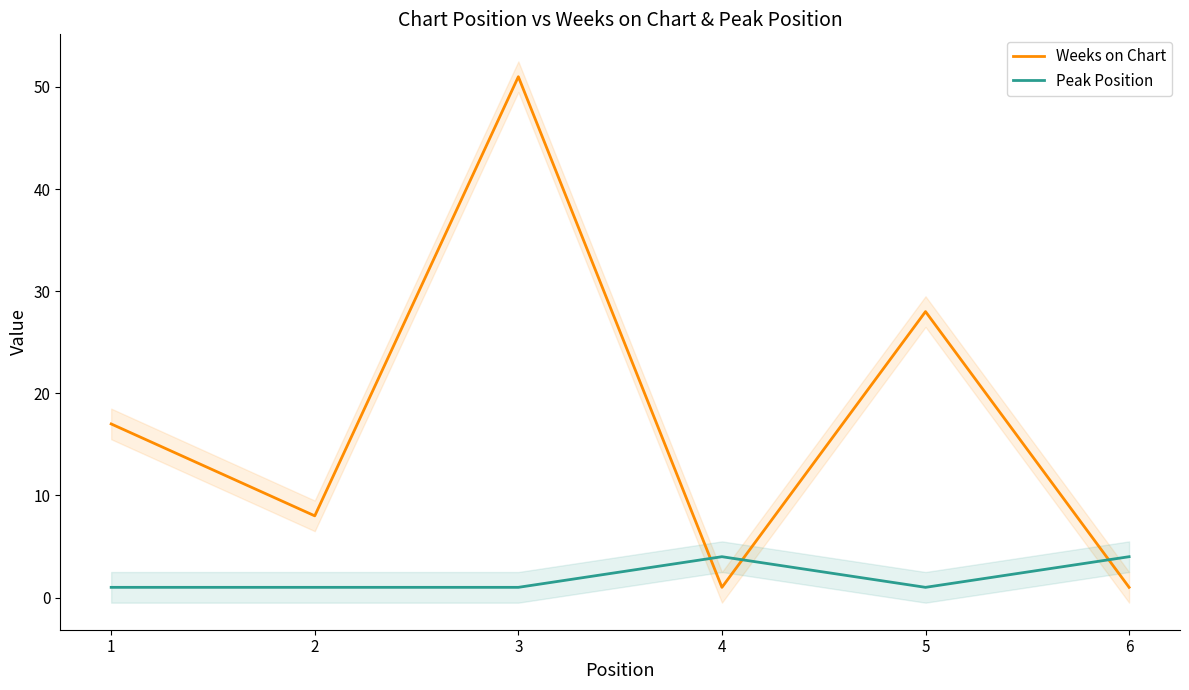

What is the difference between the Peak Position values at 2 and 4?

3